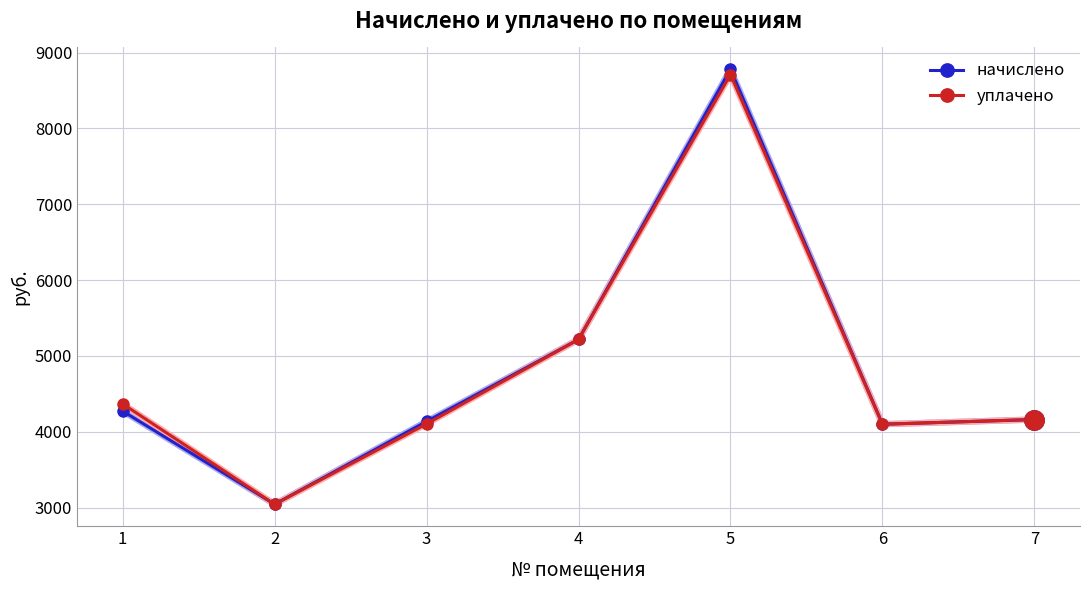

What is the total value across all series at 6?

8197.2